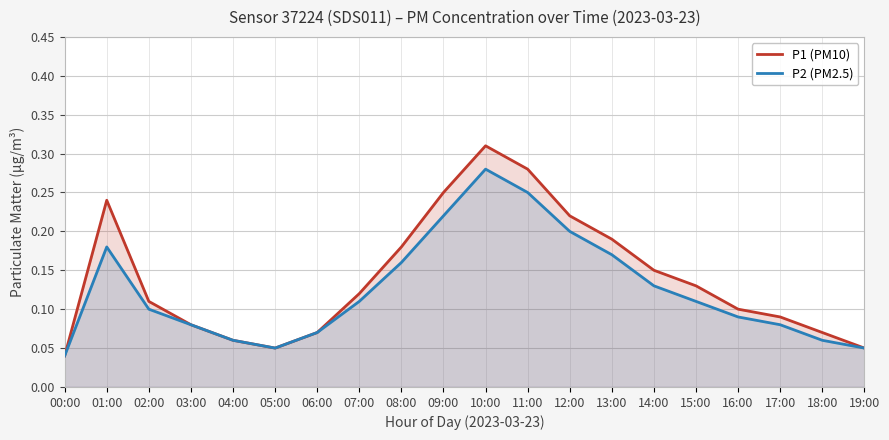

What are all the series names shown in the legend?

P1 (PM10), P2 (PM2.5)